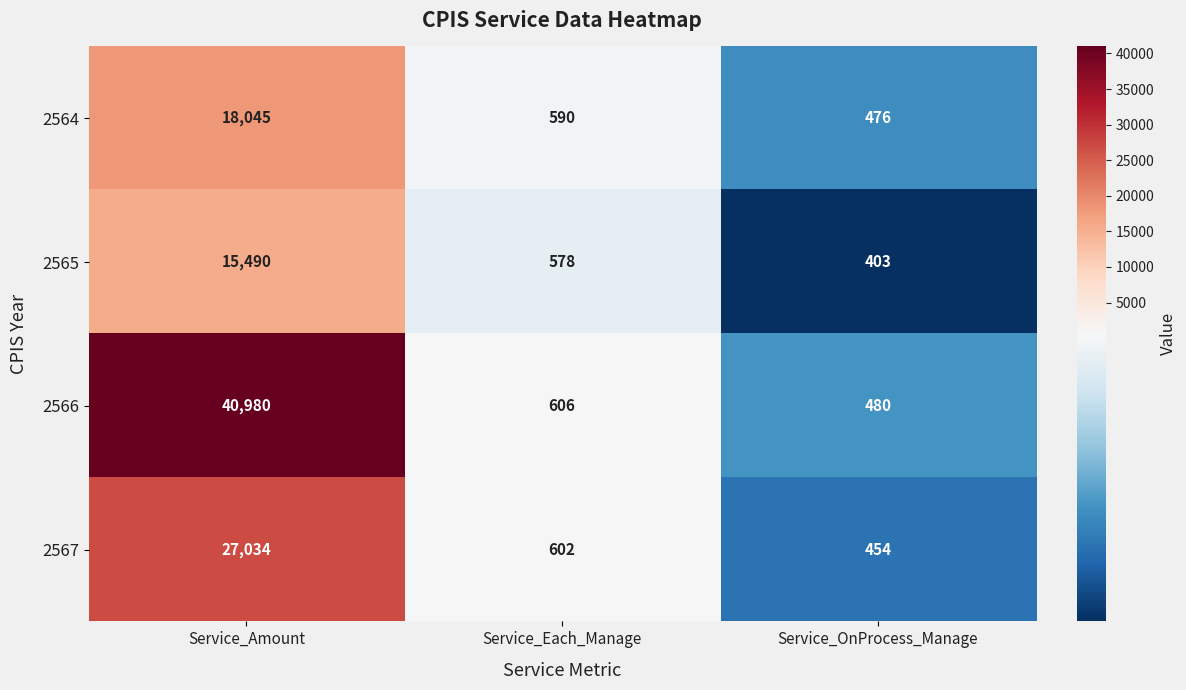

Reading left to right, extract all data points from this chart.

2564: 18045	590	476
2565: 15490	578	403
2566: 40980	606	480
2567: 27034	602	454